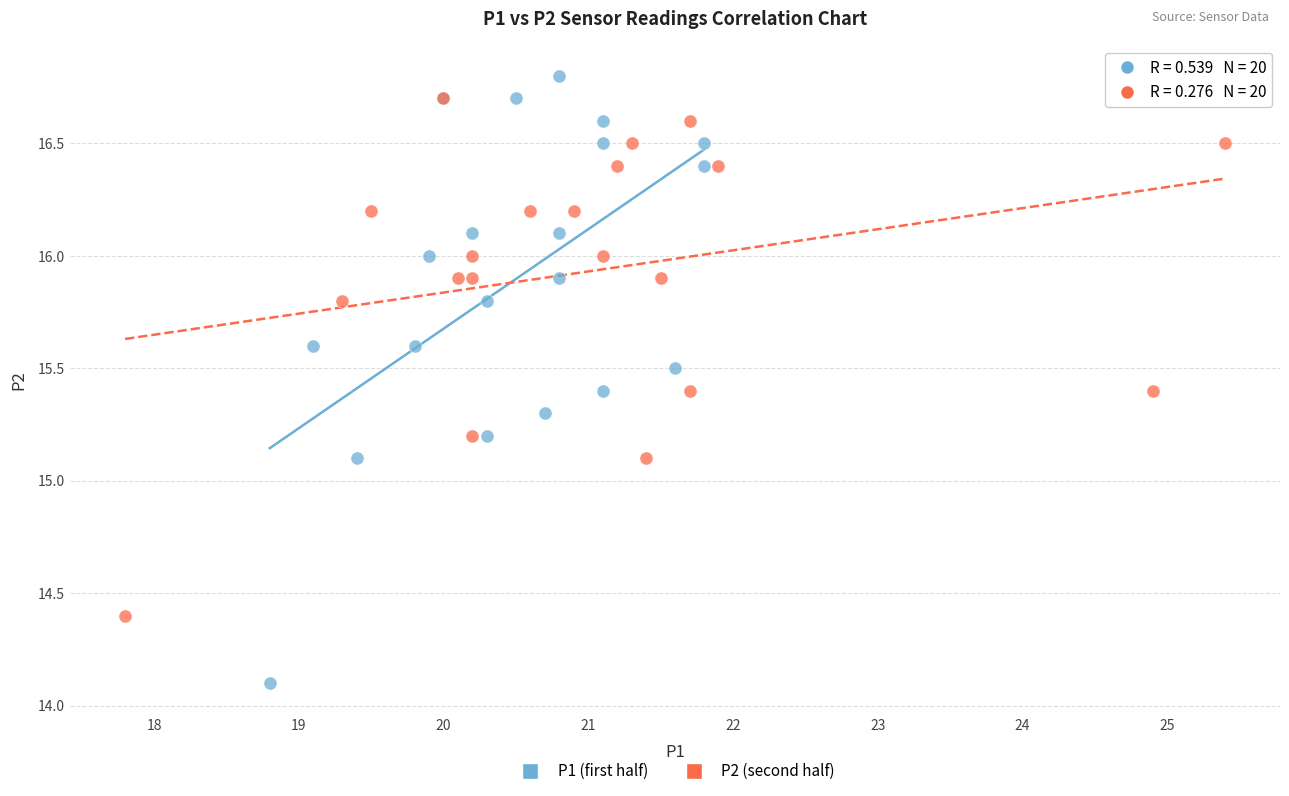

Which series has the largest Y range (max minus min)?

P1 (first half)